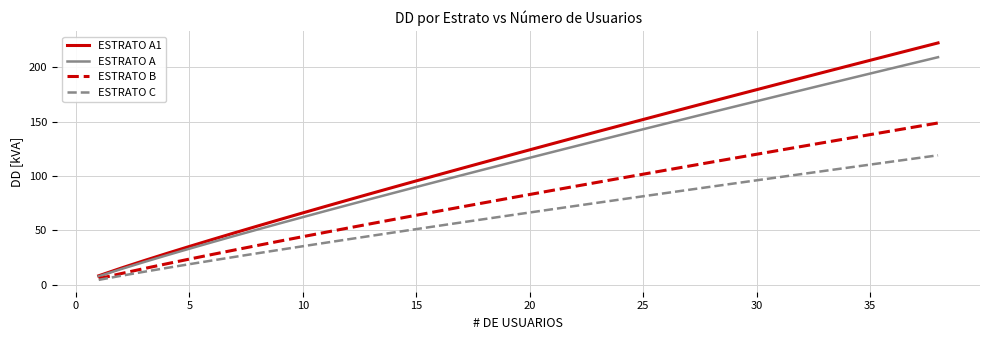

Which series has the largest range (max minus min)?

ESTRATO A1